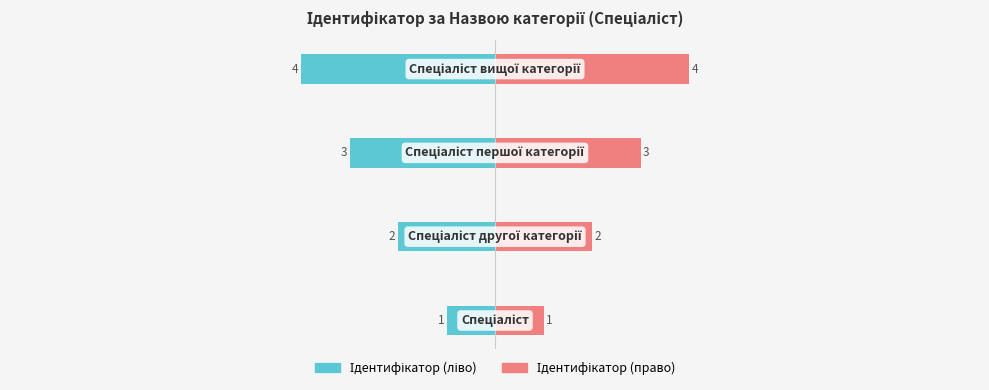

How many data points in Ідентифікатор (ліво) are less than -2?

2